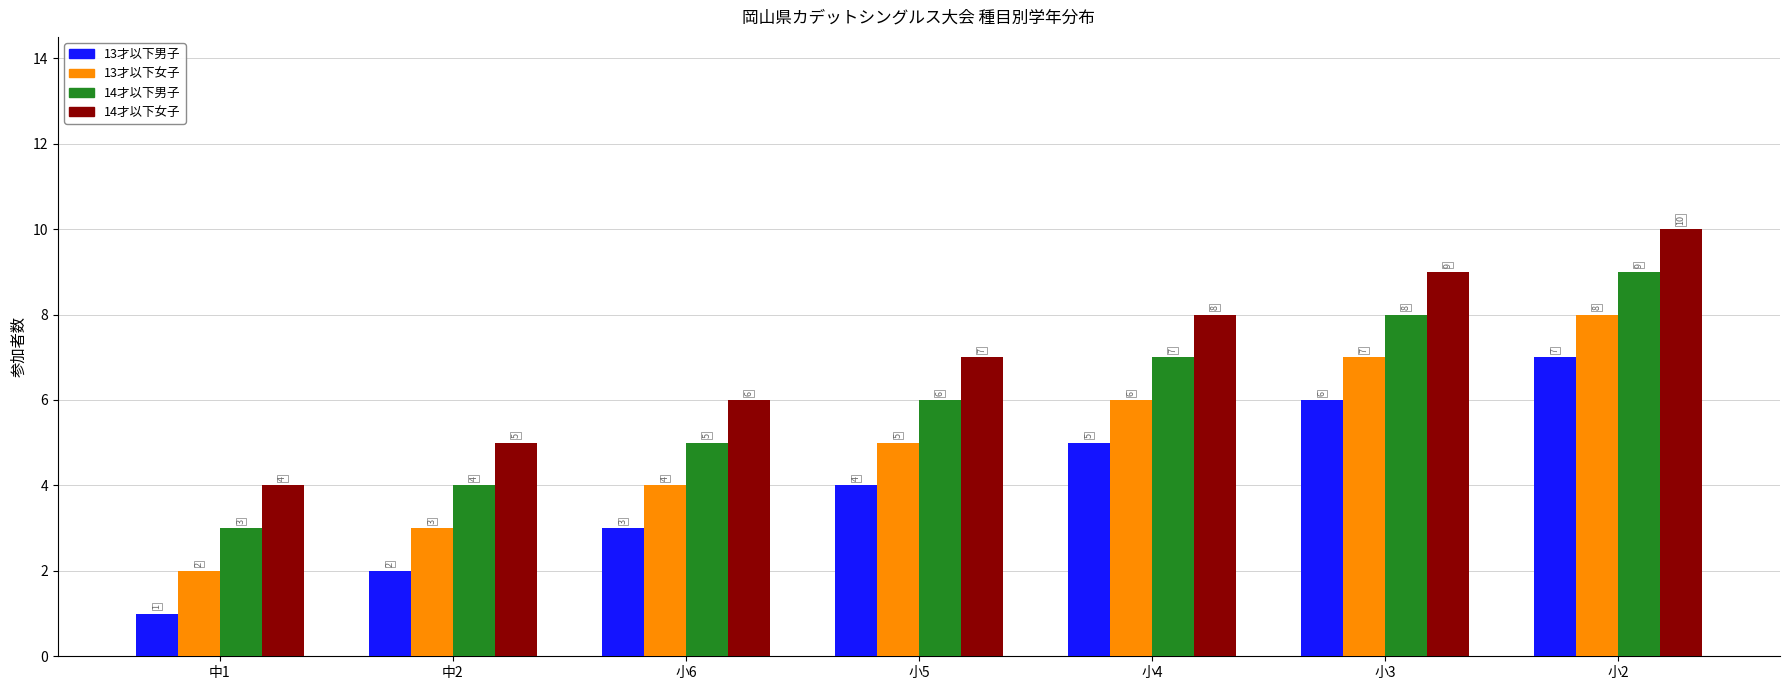

Is the value of 14才以下女子 at 中1 greater than the value of 13才以下男子 at 中1?

Yes